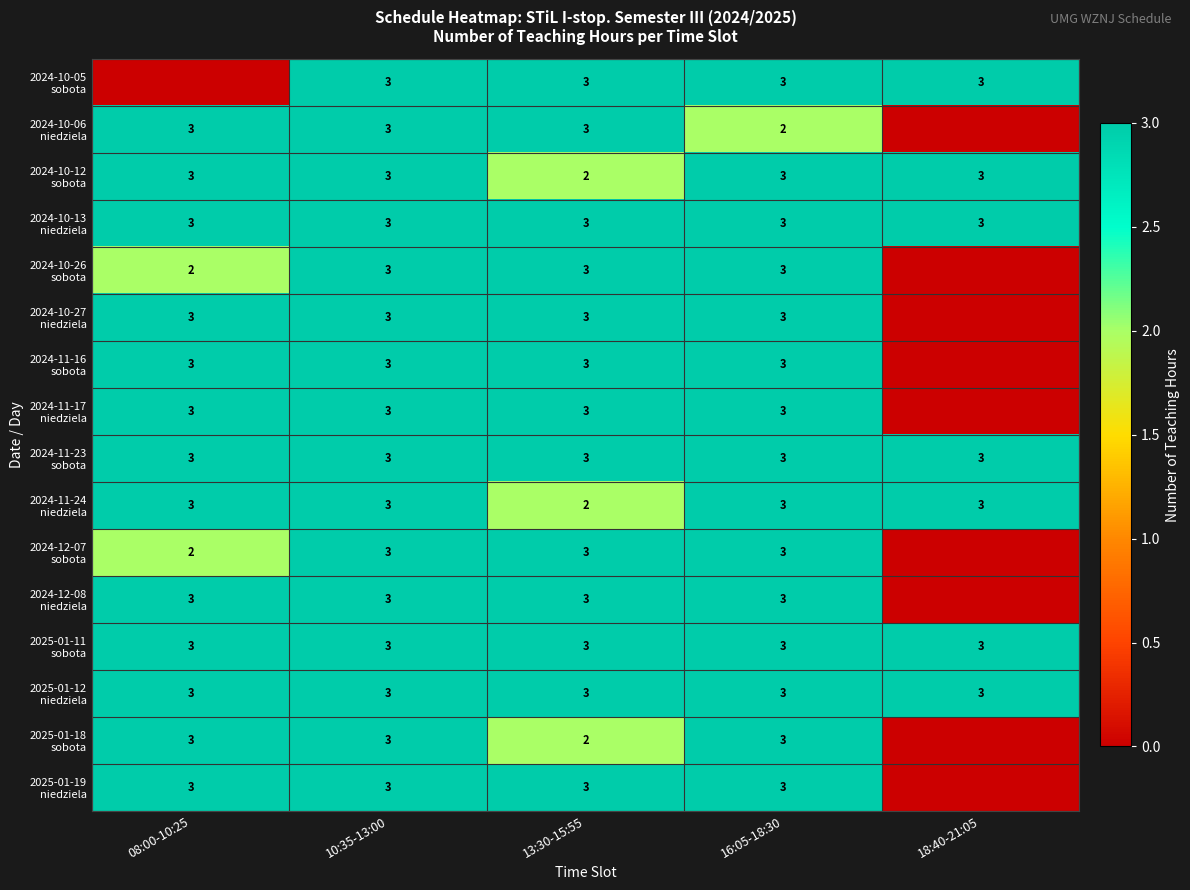

What is the total value across all series at 13:30-15:55?

45